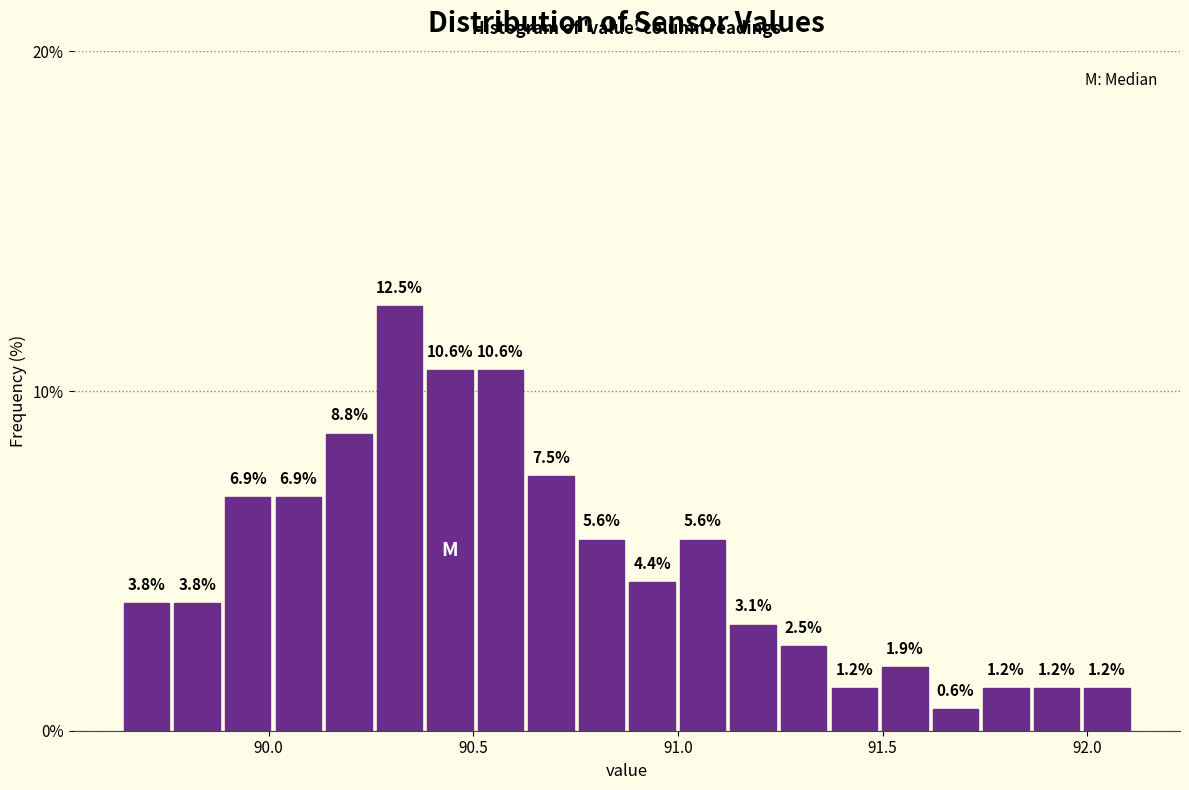

Around what value on the x-axis is the tallest bar? Give the approximate position of its centre, as read against the axis.

90.30